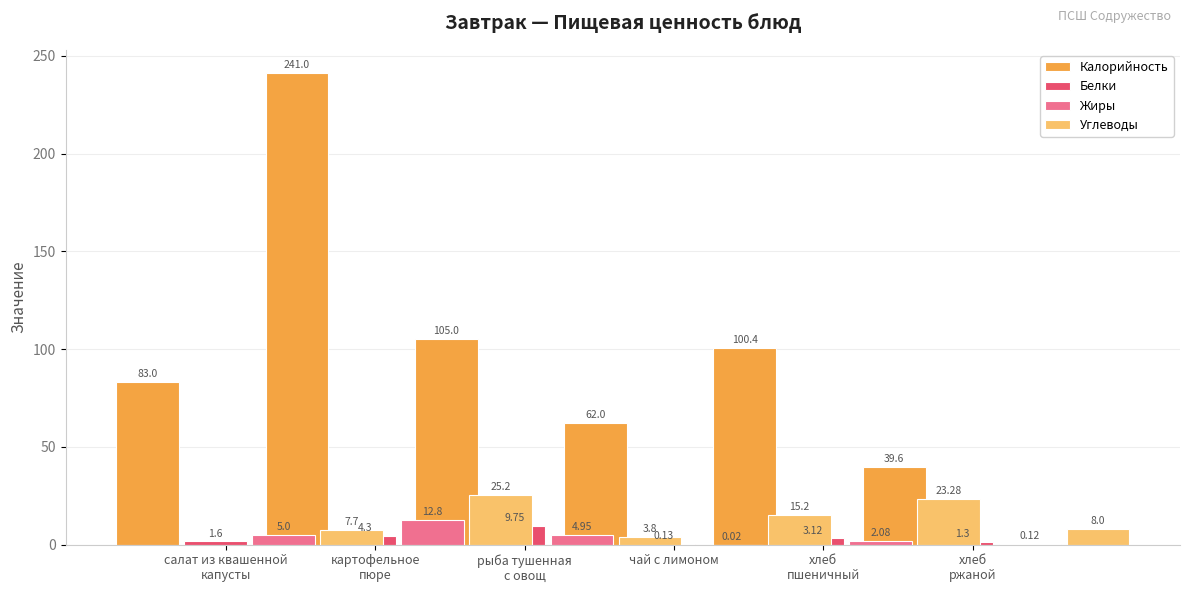

What is the label of the 2nd bar from the left?

картофельное
пюре